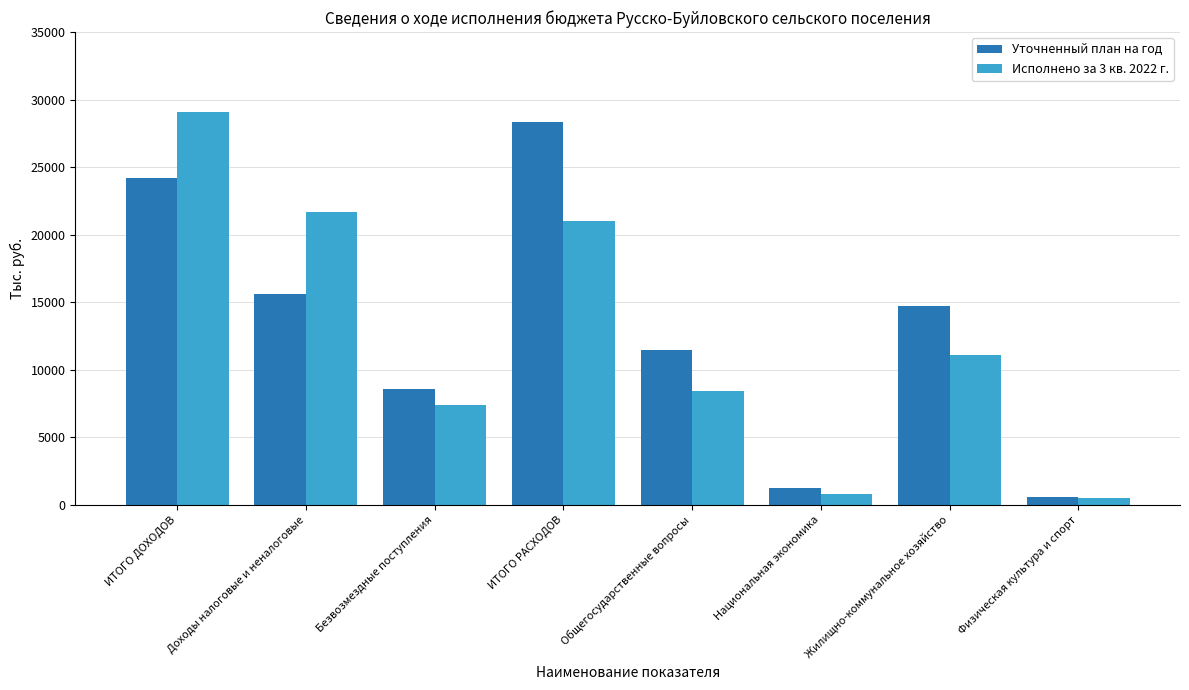

At which label does Исполнено за 3 кв. 2022 г. reach its peak?

ИТОГО ДОХОДОВ